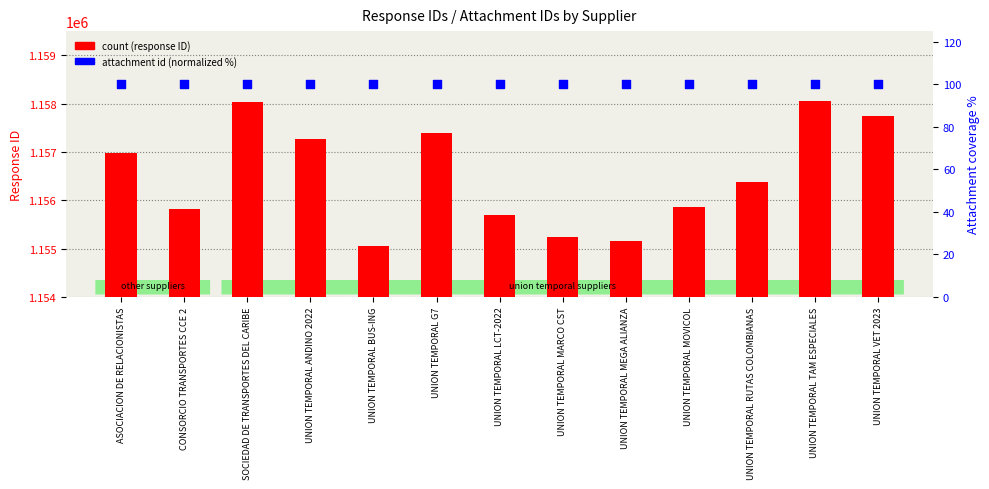

What are all the series names shown in the legend?

count, attachment id (normalized)